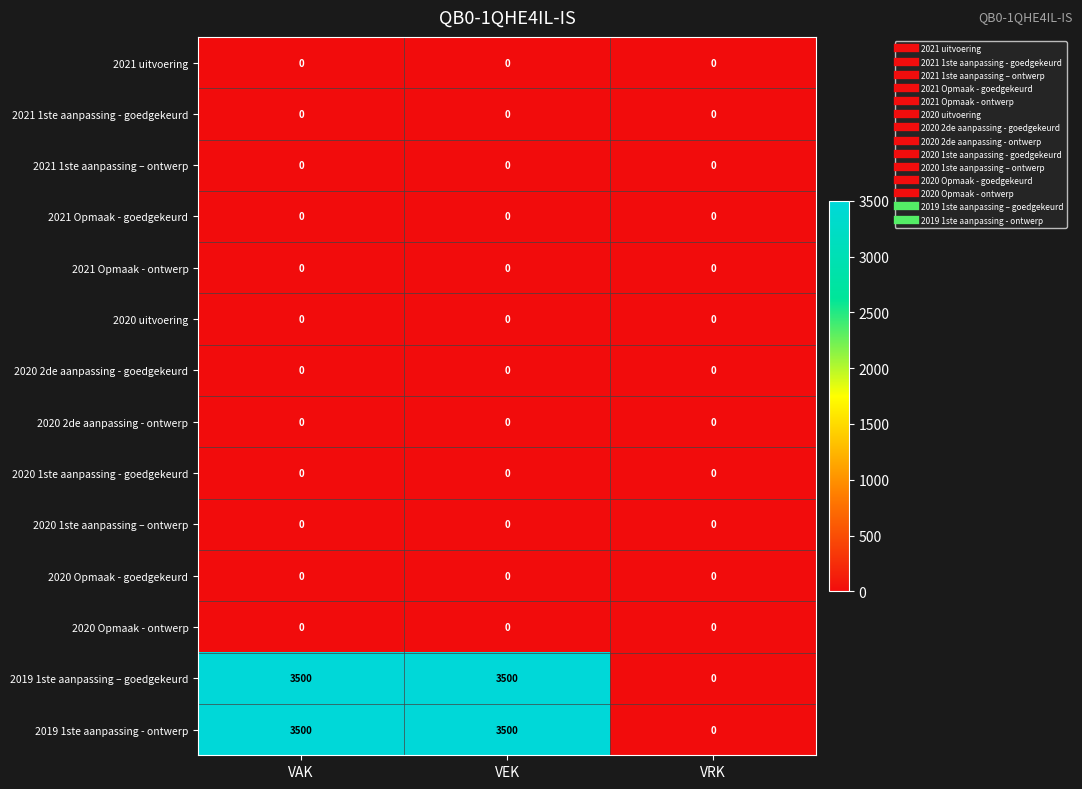

What is the spread (max minus min) of values at VAK?

3500